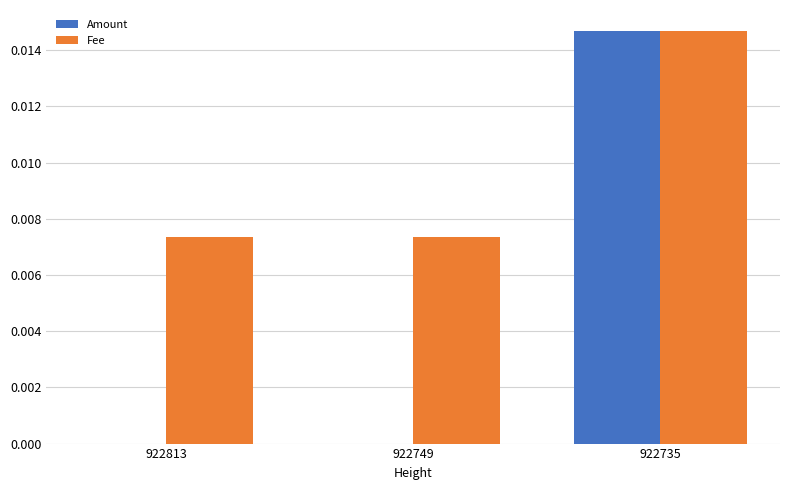

Are the bars horizontal?

No